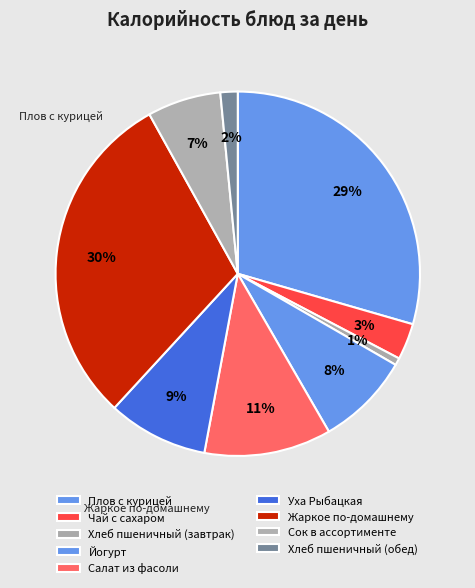

What percentage is the Йогурт slice, to the nearest percent?

8%